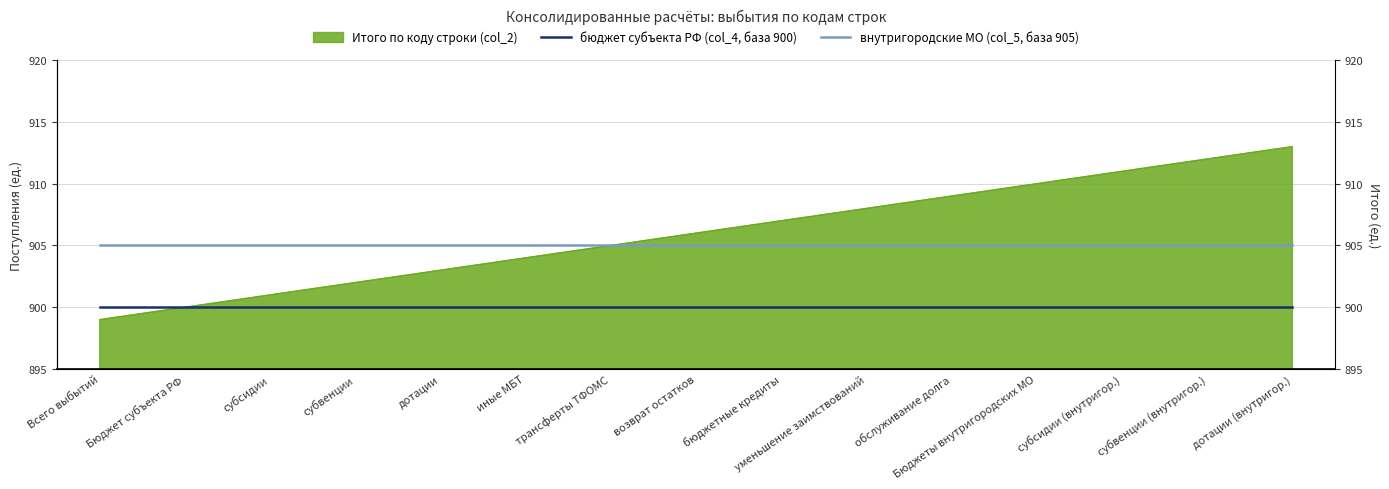

What is the sum of the внутригородские МО (col_5, база 905) values at Бюджеты внутригородских МО and Всего выбытий?

1810